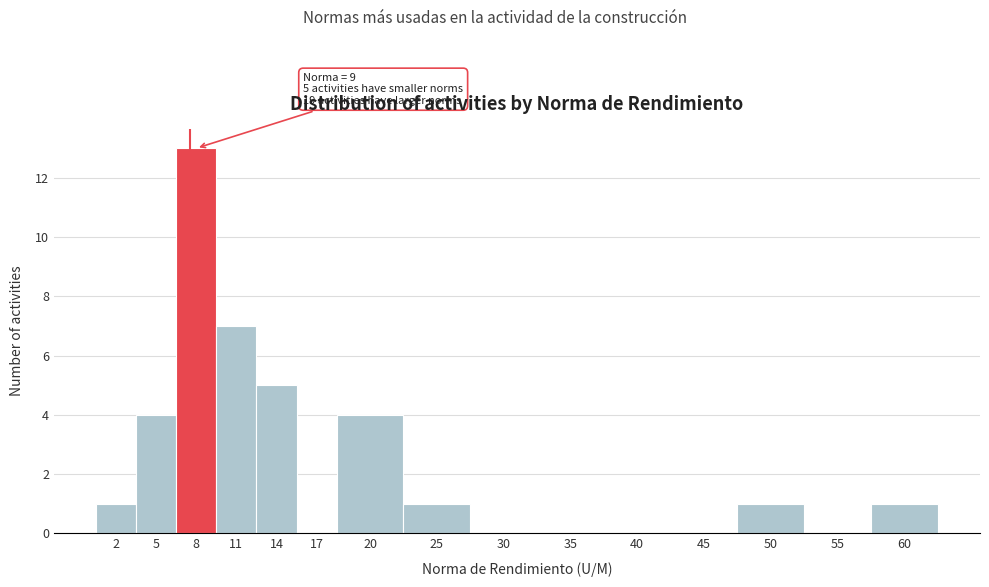

Reading left to right, transcribe all the data shown in this chart.

2=1	5=4	8=13	11=7	14=5	17=0	20=4	25=1	30=0	35=0	40=0	45=0	50=1	55=0	60=1